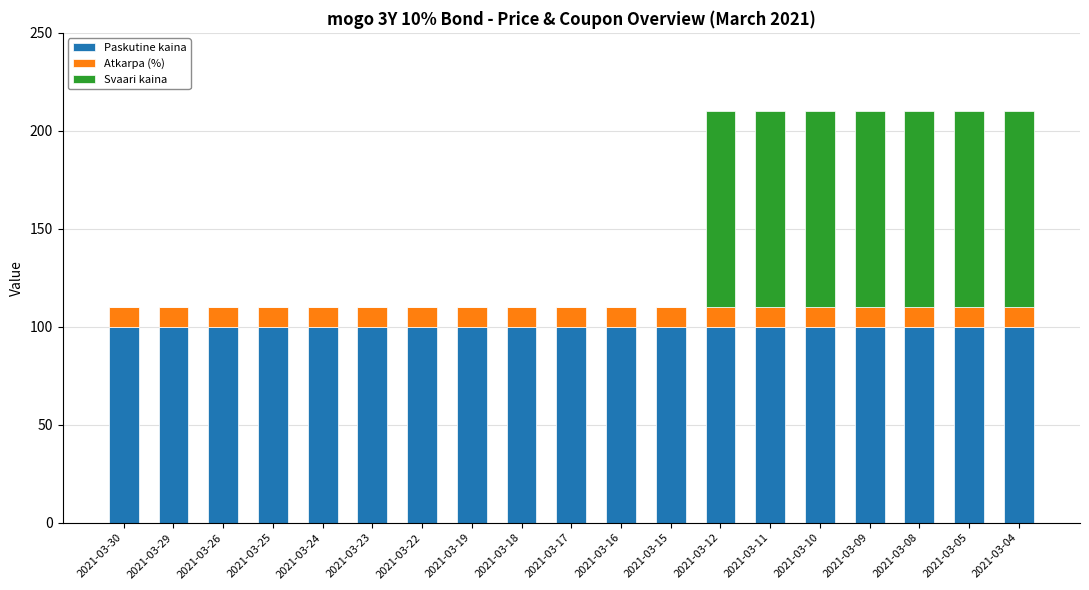

The Paskutine kaina series shows 100.1 at 2021-03-10. True or false?

True